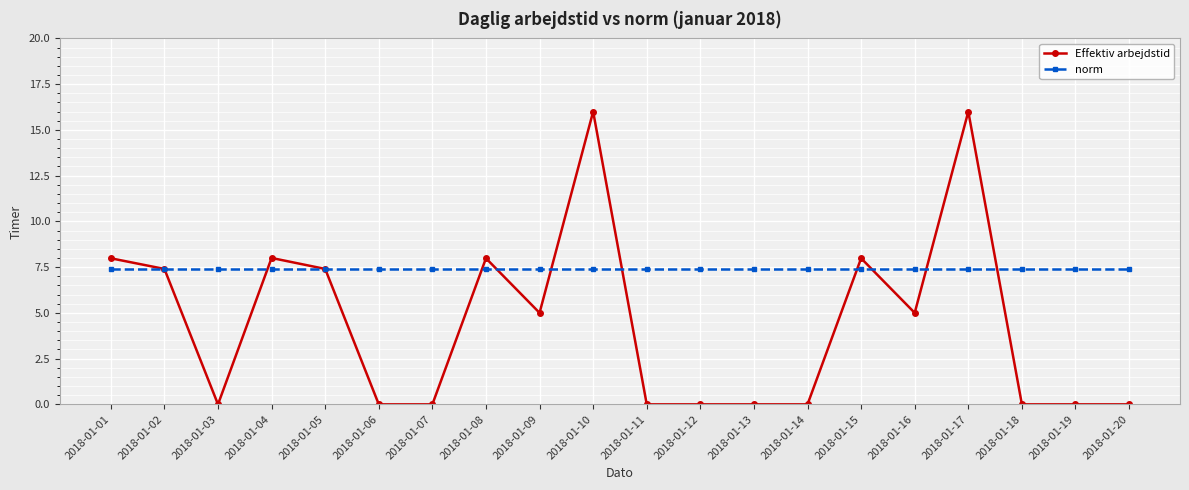

List the series in order of their overall mean, lowest first.

Effektiv arbejdstid, norm